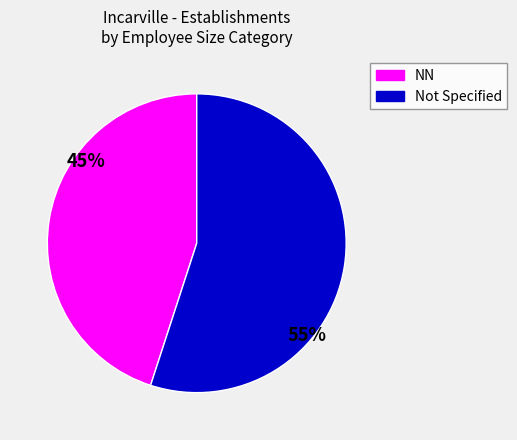

To the nearest percent, what is the difference between the largest and smallest slice percentages?

10%